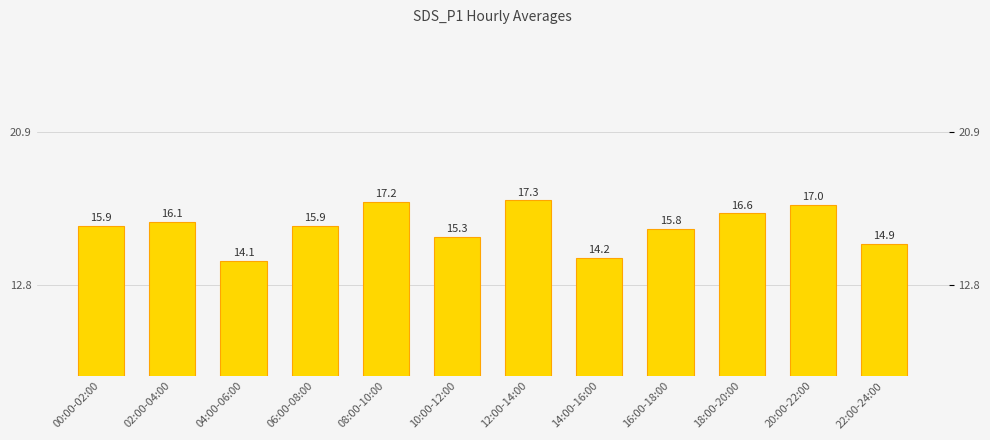

The value at 06:00-08:00 is 22.0. True or false?

False